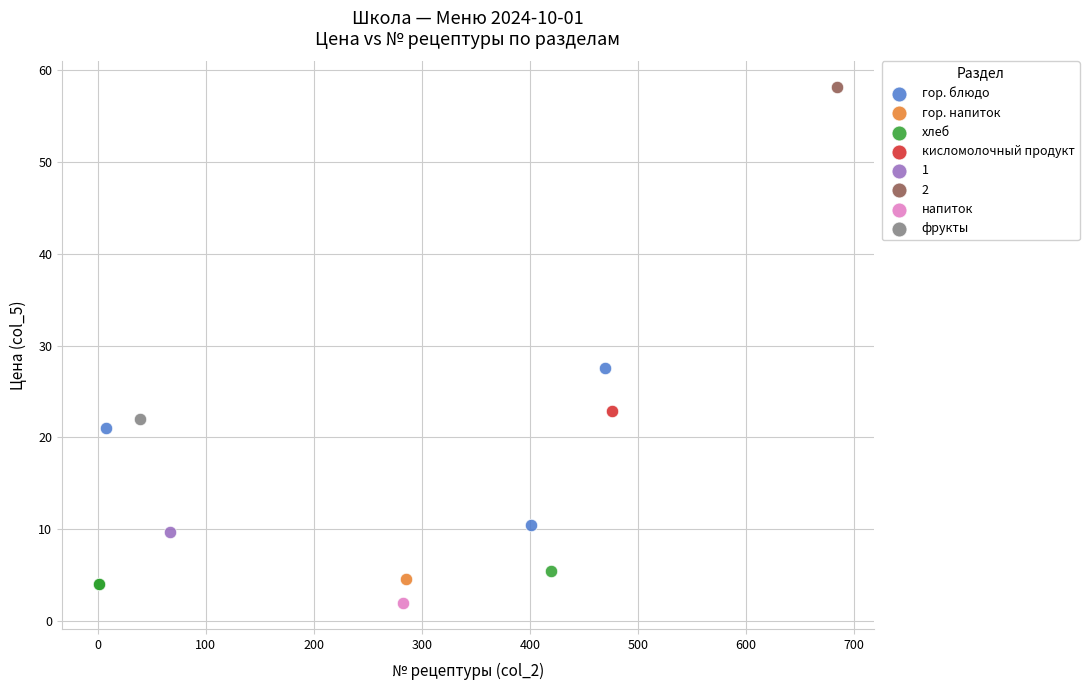

What are all the series names shown in the legend?

гор. блюдо, гор. напиток, хлеб, кисломолочный продукт, 1, 2, напиток, фрукты